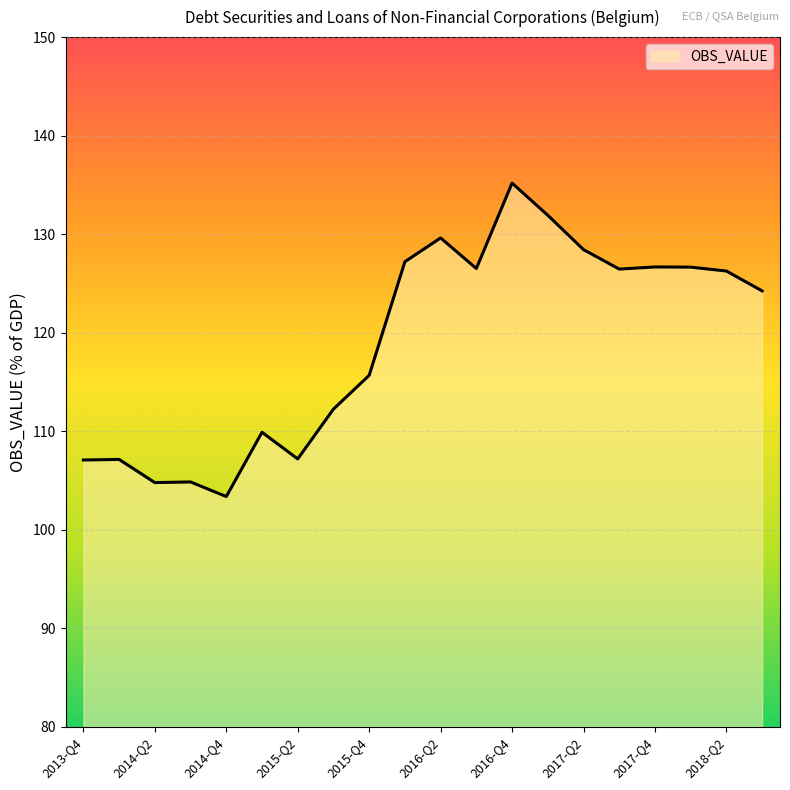

True or false: the data has more than 0 interior local peaks.

True